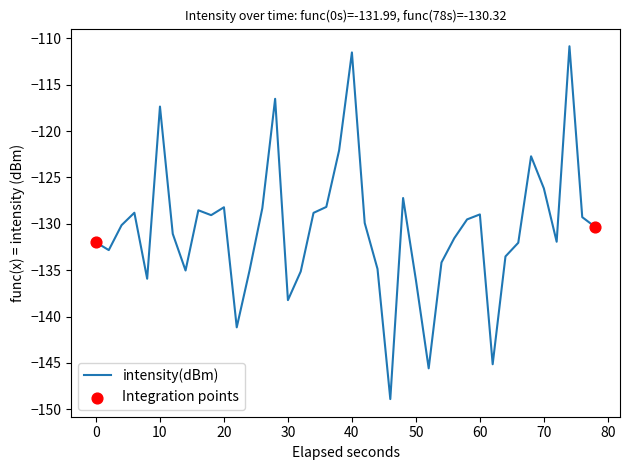

What is the difference between the maximum and minimum values?

38.1